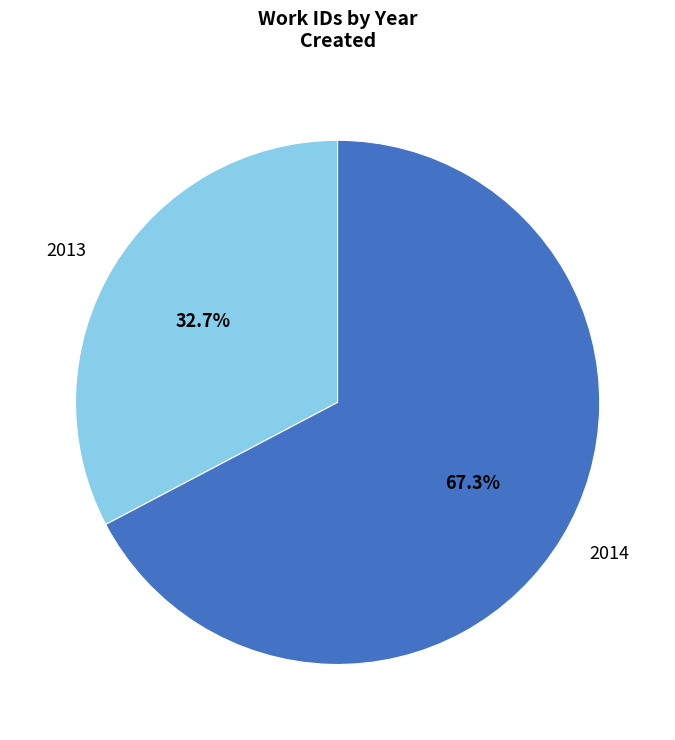

Between 2014 and 2013, which is larger?

2014